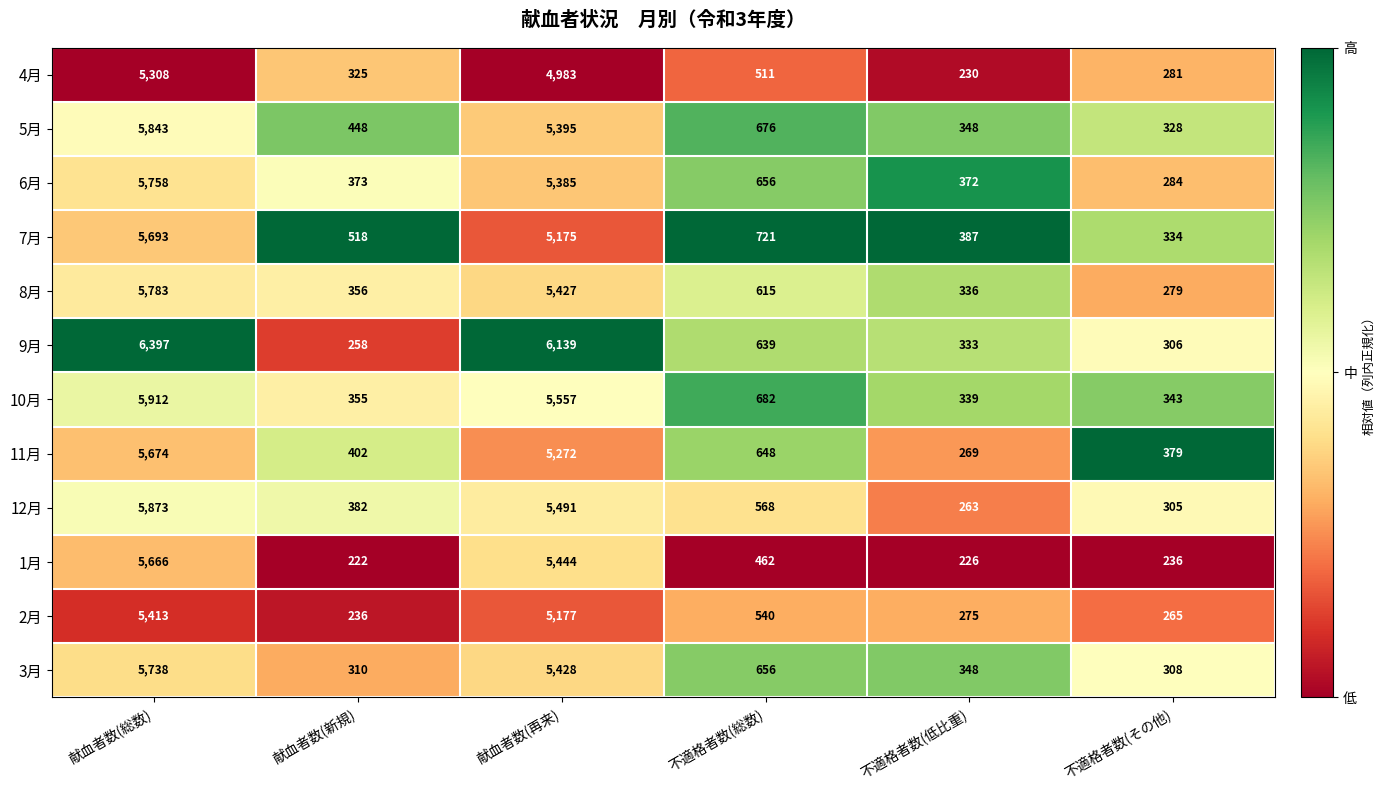

What is the difference between the maximum and minimum values in the 2月 series?

5177